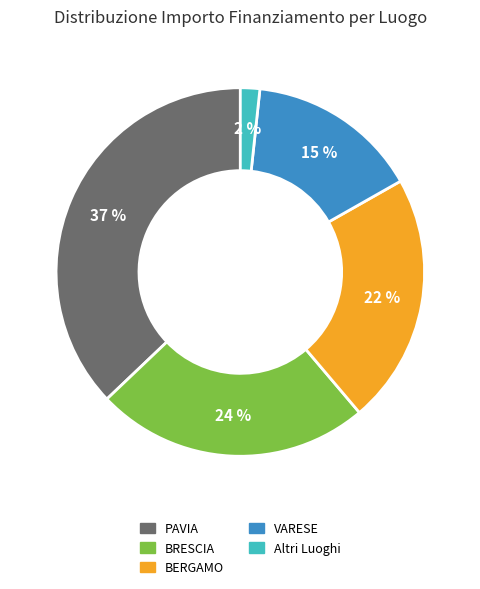

To the nearest percent, what is the average slice percentage?

20%